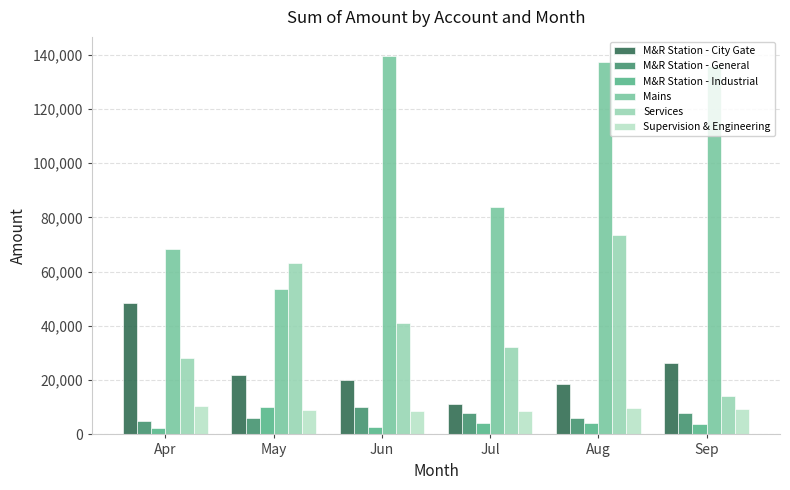

At how many categories does at least one series exceed 130066?

3